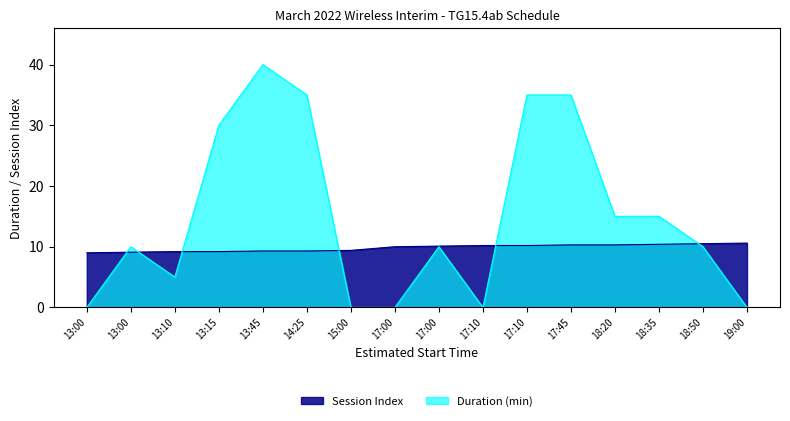

What are all the series names shown in the legend?

Session Index, Duration (min)